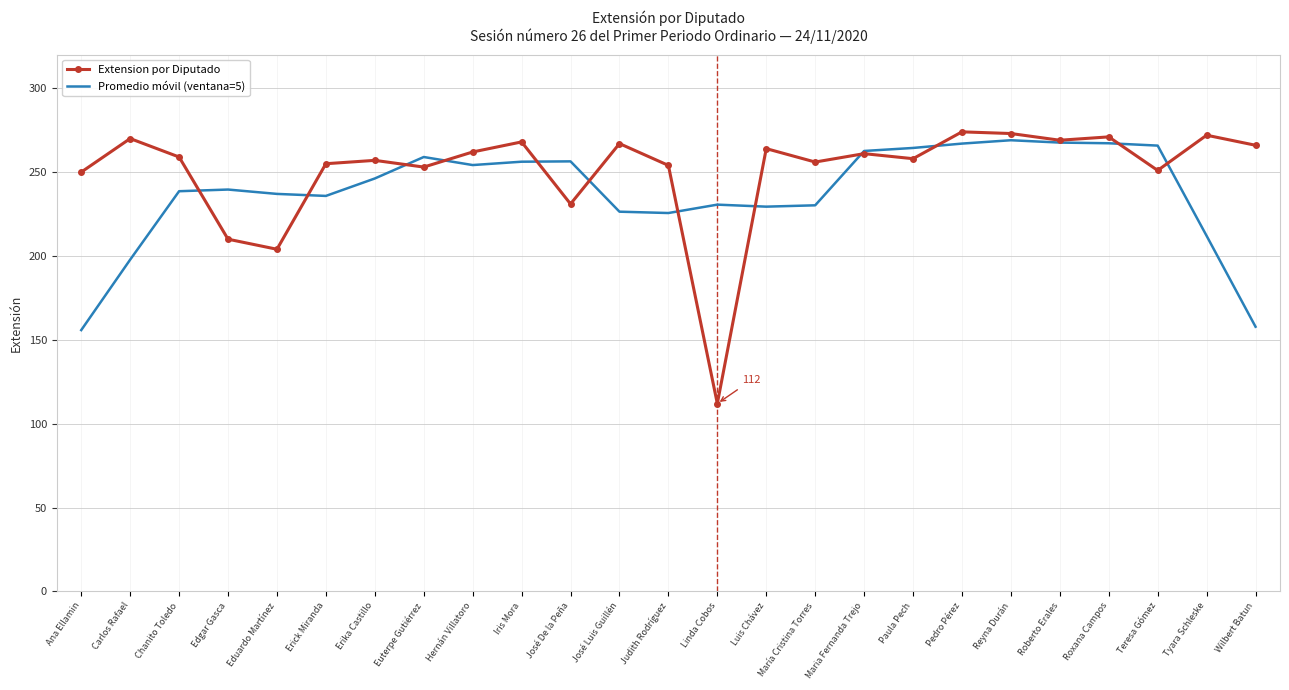

Between which two adjacent categories do Promedio móvil (ventana=5) and Extension por Diputado first intersect?

Chanito Toledo and Edgar Gasca